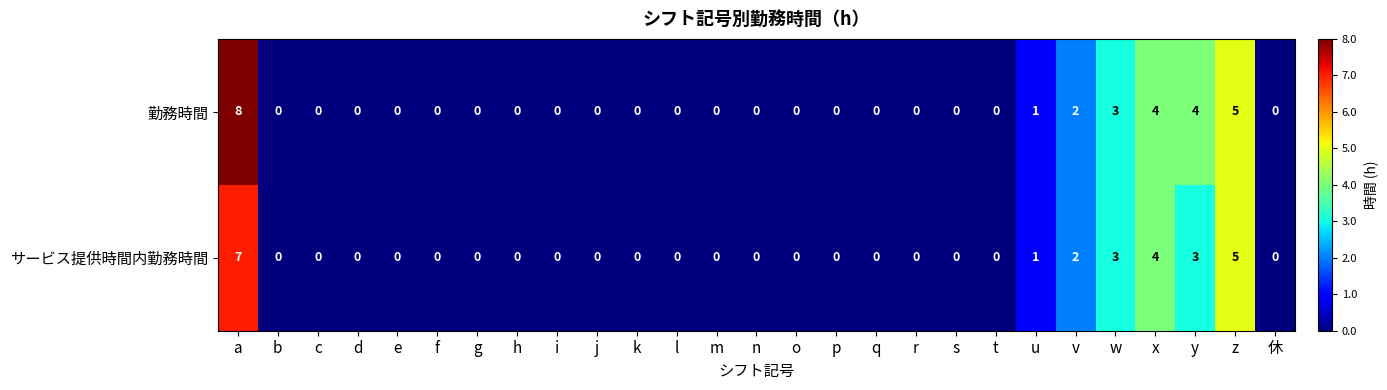

Is it true that サービス提供時間内勤務時間 equals 0 at s?

True